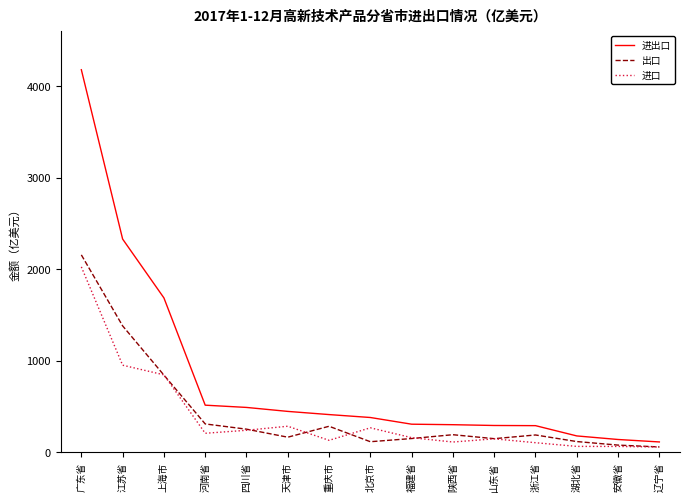

What is the difference between the highest and lowest values at 河南省?

307.5